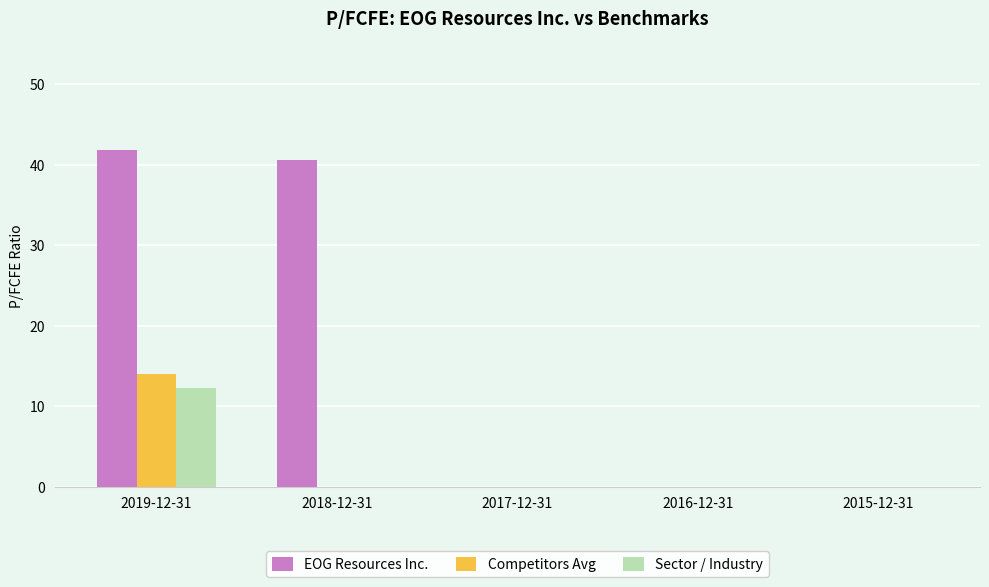

The value of Competitors Avg at 2019-12-31 is 8.4. True or false?

False